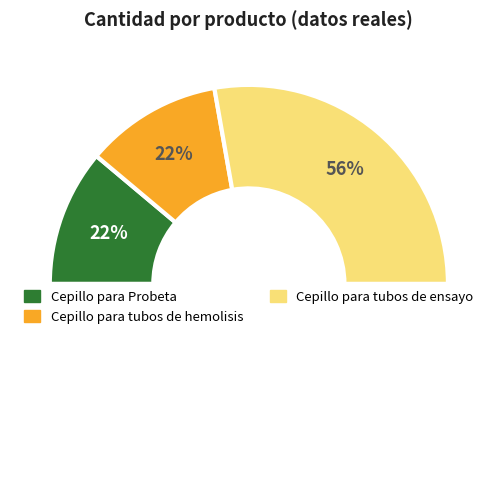

What is the majority slice?

Cepillo para tubos de ensayo